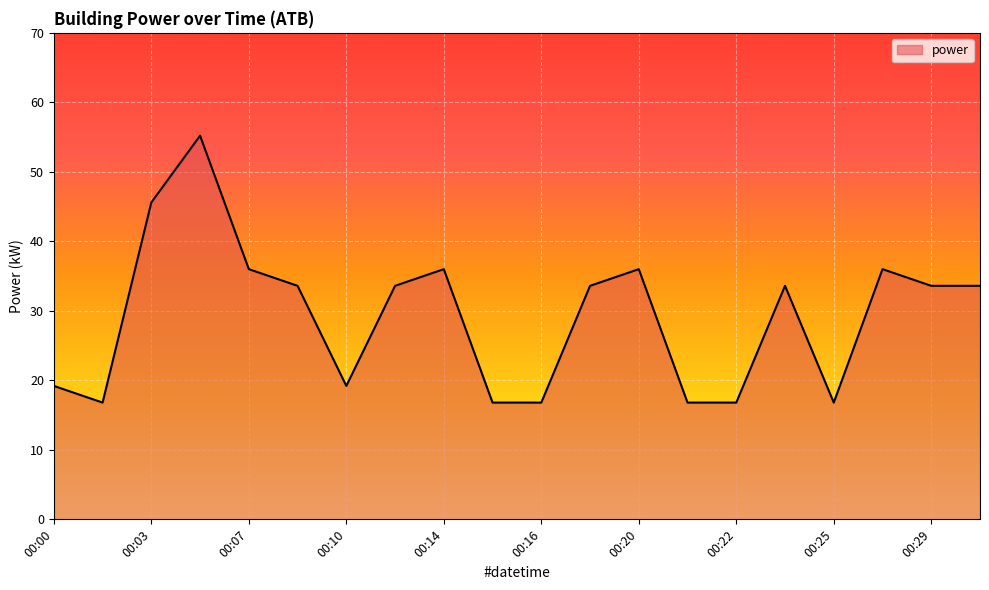

What is the maximum value shown in the chart?

55.2